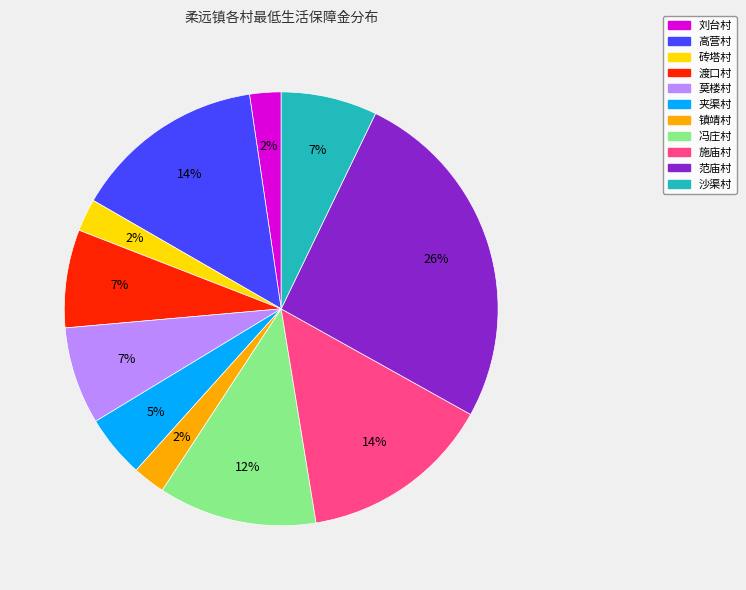

Count the number of slices in the pie.

11